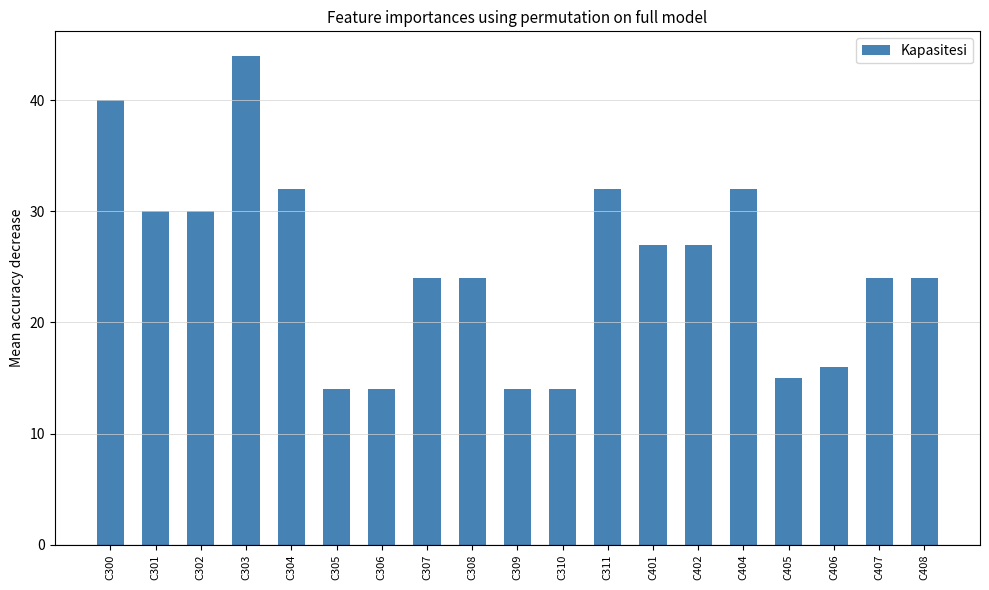

What is the maximum value shown in the chart?

44